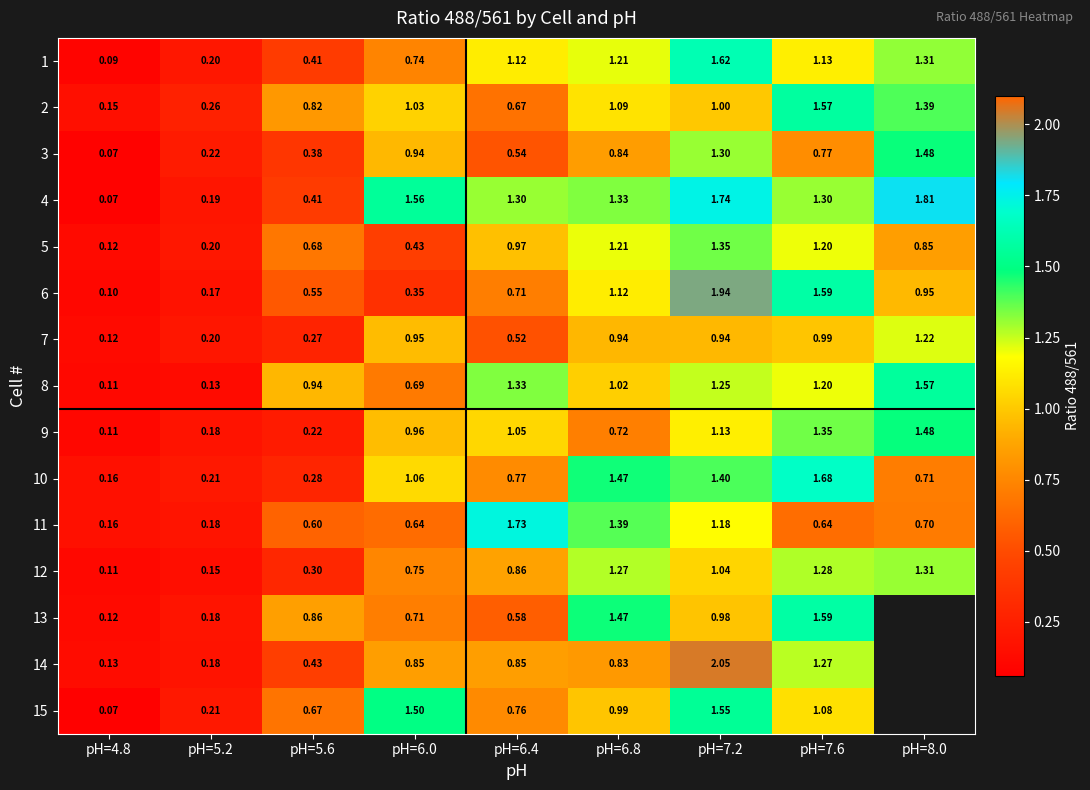

Which category has the highest value in the 9 series?

pH=8.0